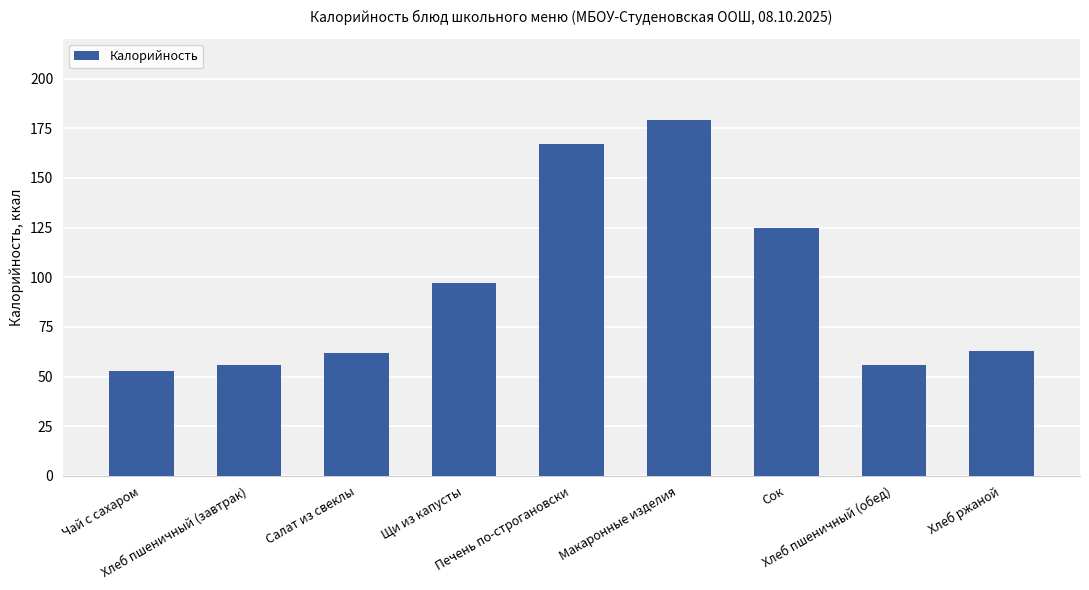

At which label does the data first exceed 63?

Щи из капусты